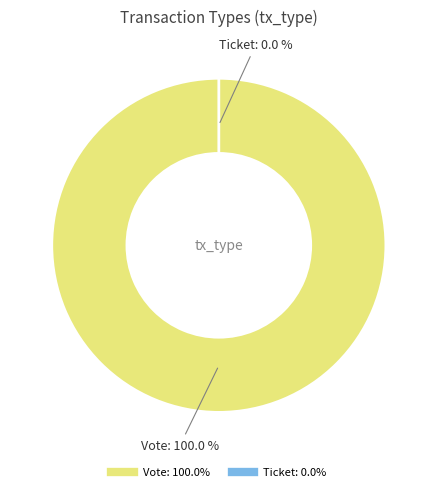

Which category accounts for the majority?

Vote